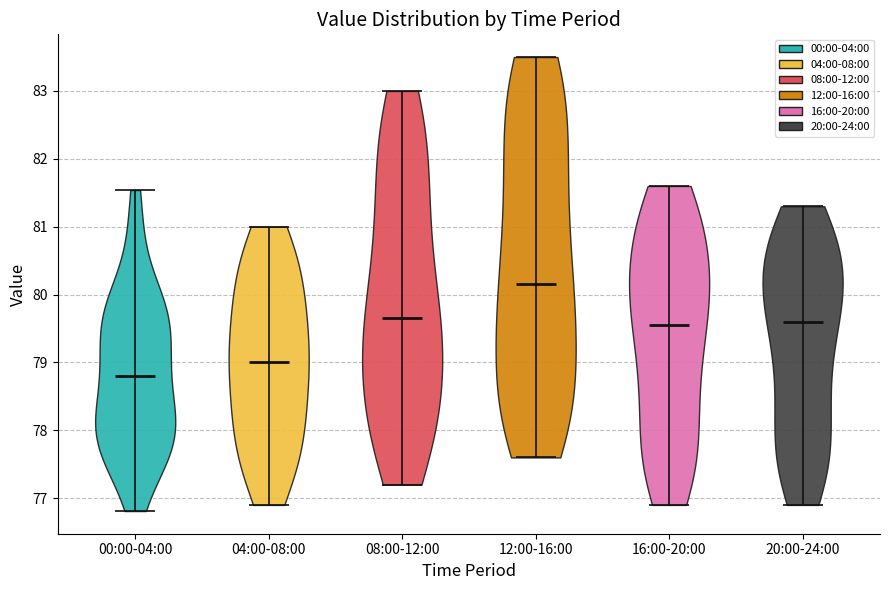

What is the lowest point the violin for 00:00-04:00 reaches on the y-axis? The values are not printed on the chart, so give them approximately, as read against the axis.

76.8